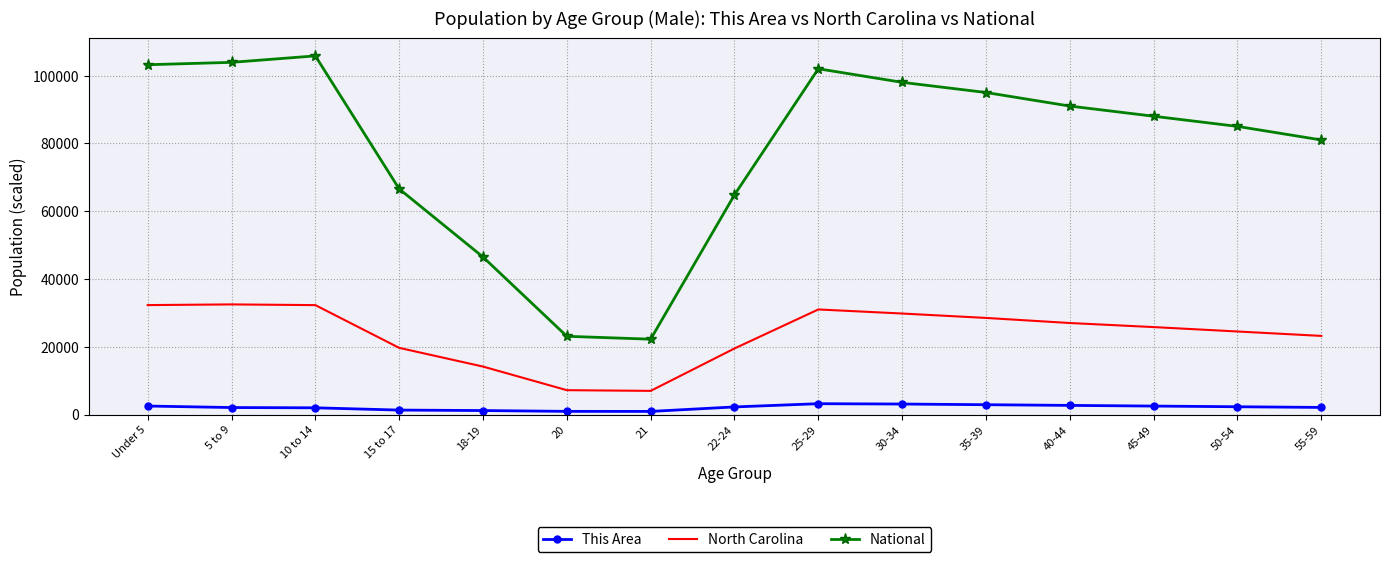

What is the approximate value of North Carolina at 45-49?

25800.0